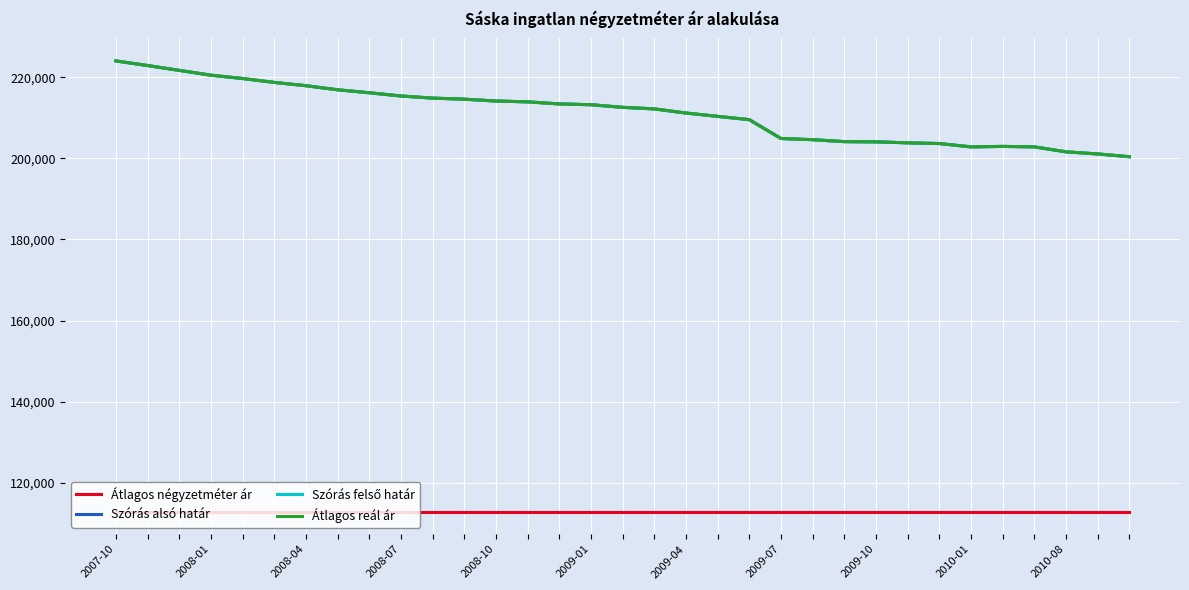

What is the lowest value of the Szórás felső határ series?

200395